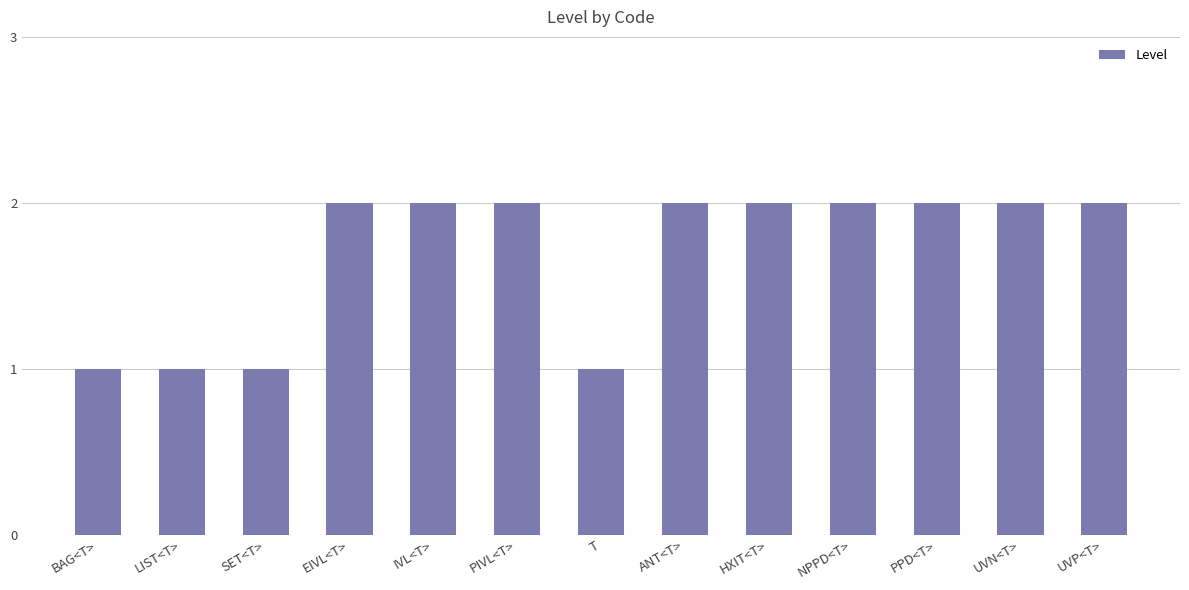

Reading left to right, extract all data points from this chart.

BAG<T>=1	LIST<T>=1	SET<T>=1	EIVL<T>=2	IVL<T>=2	PIVL<T>=2	T=1	ANT<T>=2	HXIT<T>=2	NPPD<T>=2	PPD<T>=2	UVN<T>=2	UVP<T>=2